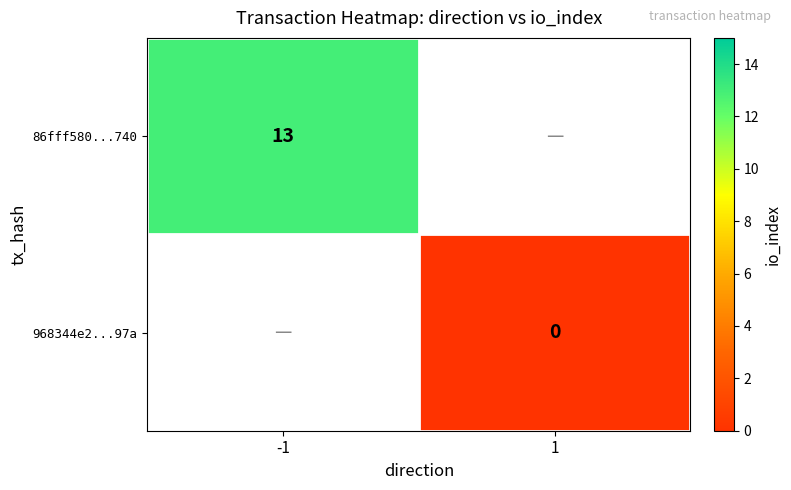

Is the value of 86fff580...740 at -1 greater than the value of 968344e2...97a at 1?

Yes